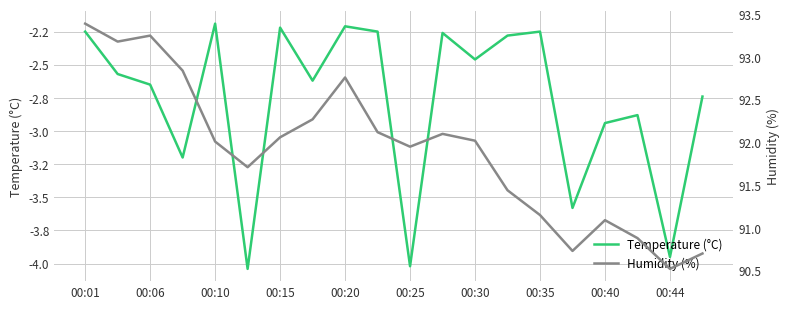

Which series changed the most between 00:15 and 00:40?

Humidity (%)